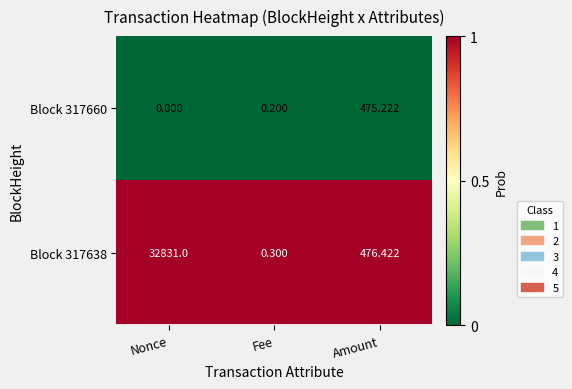

Which series has the widest spread of values?

Block 317638